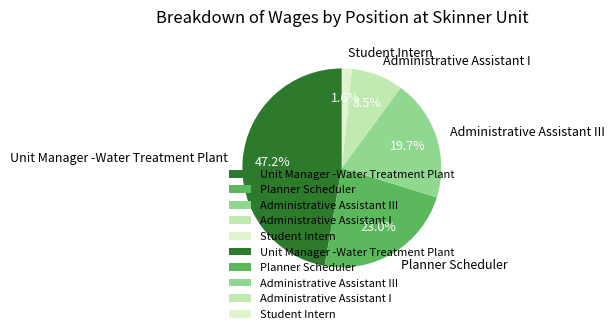

What percentage is NOT represented by Student Intern?

98.4%